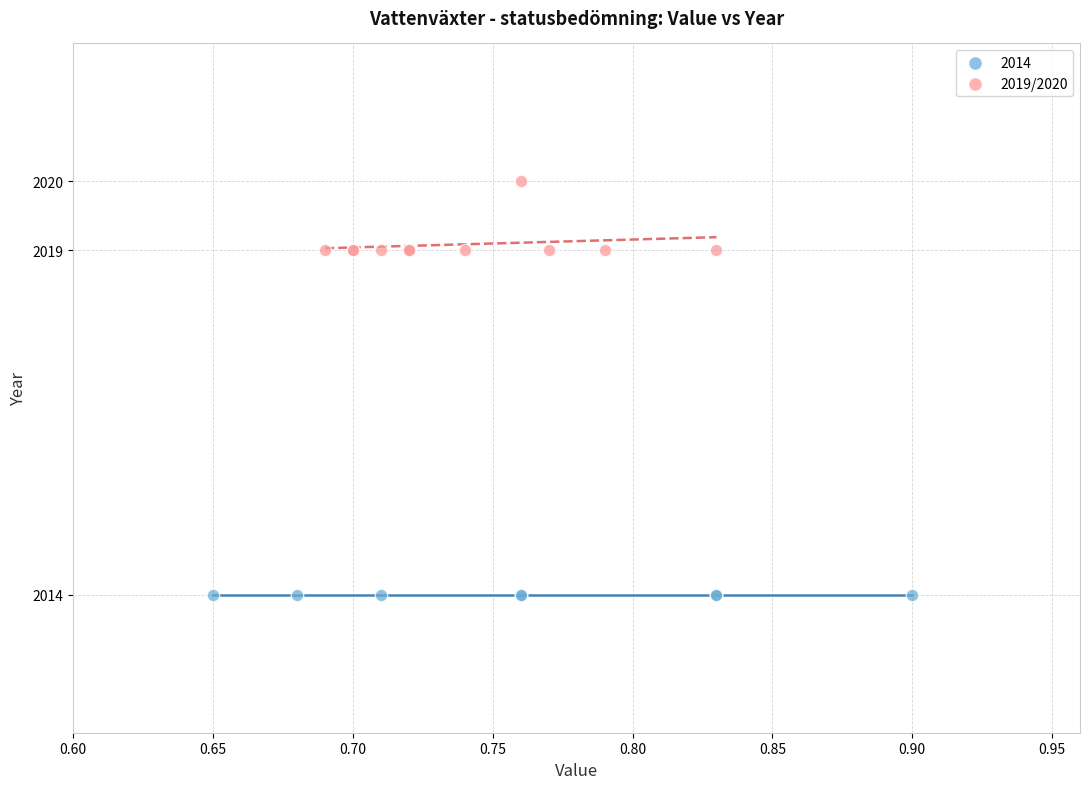

Which series contains the lowest Y value?

2014